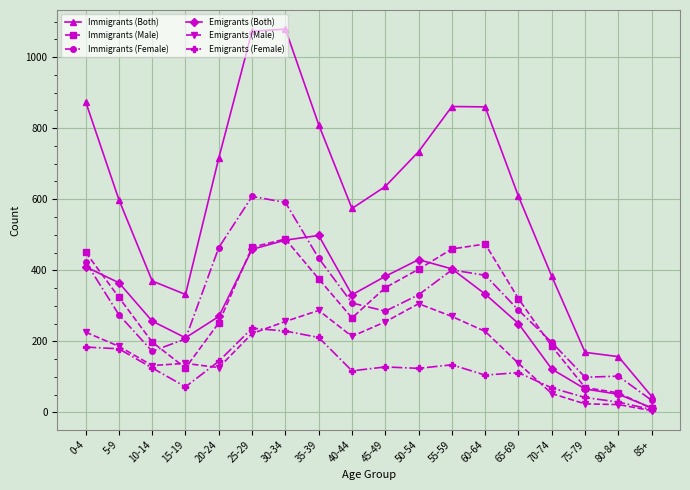

What is the label of the 11th point from the left?

50-54